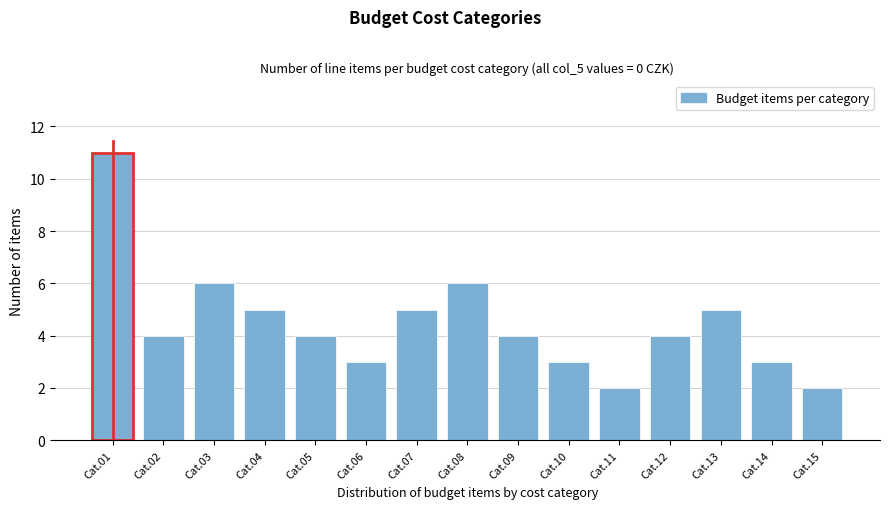

Reading left to right, extract all data points from this chart.

11	4	6	5	4	3	5	6	4	3	2	4	5	3	2